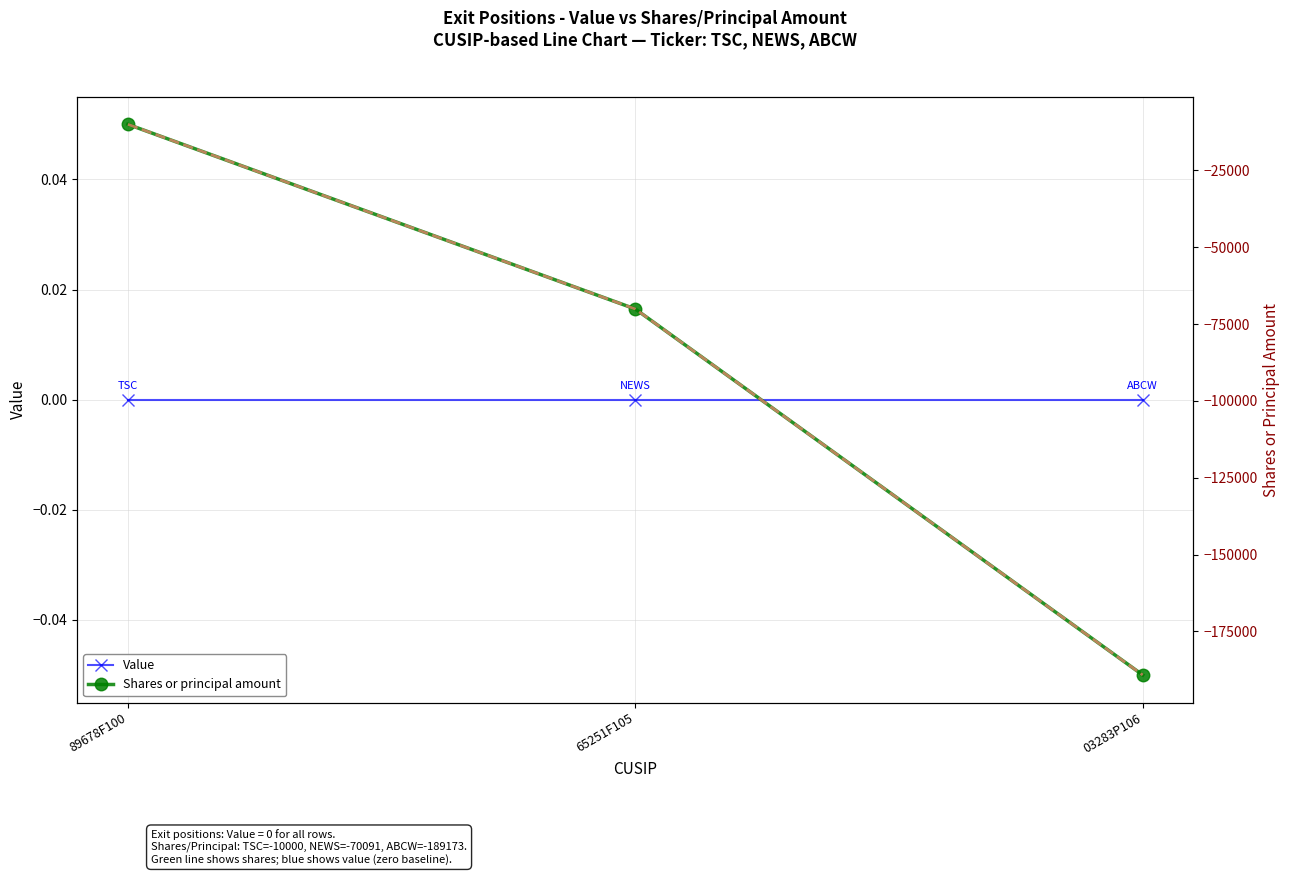

List the series in order of their peak value, lowest first.

Shares or principal amount, Shares Trend (dashed), Value